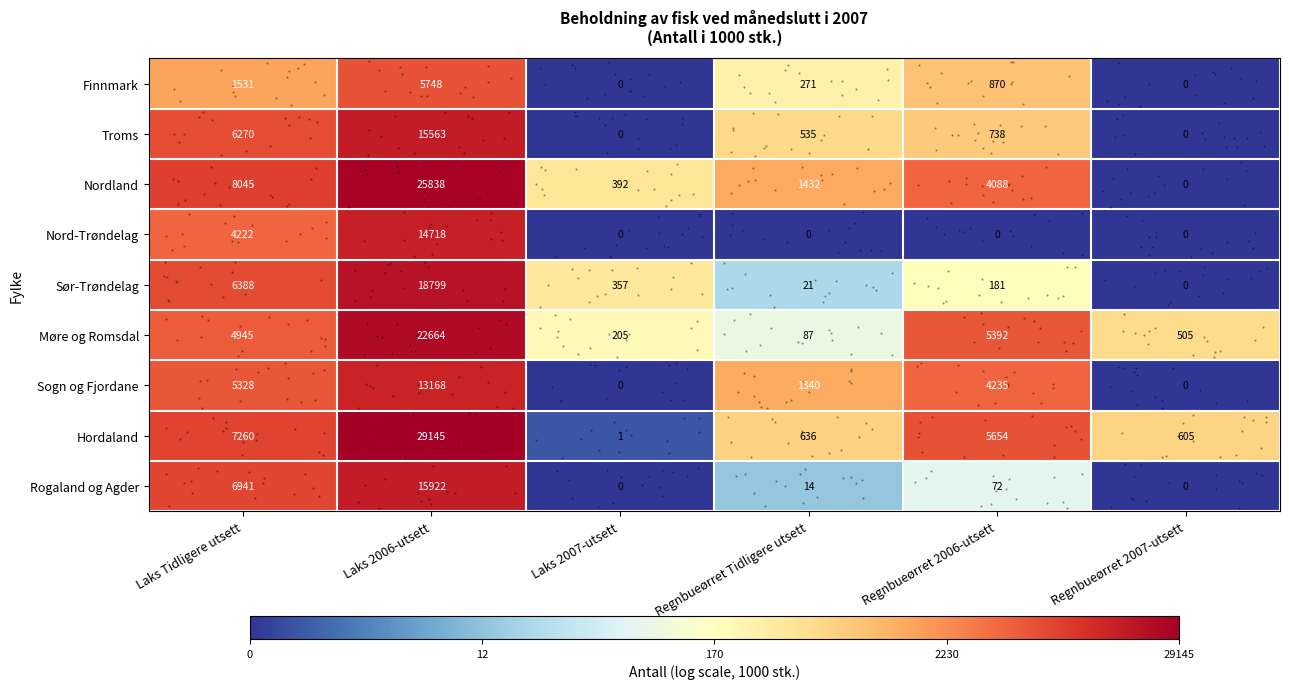

Is the value of Nordland at Laks Tidligere utsett greater than the value of Hordaland at Regnbueørret Tidligere utsett?

Yes